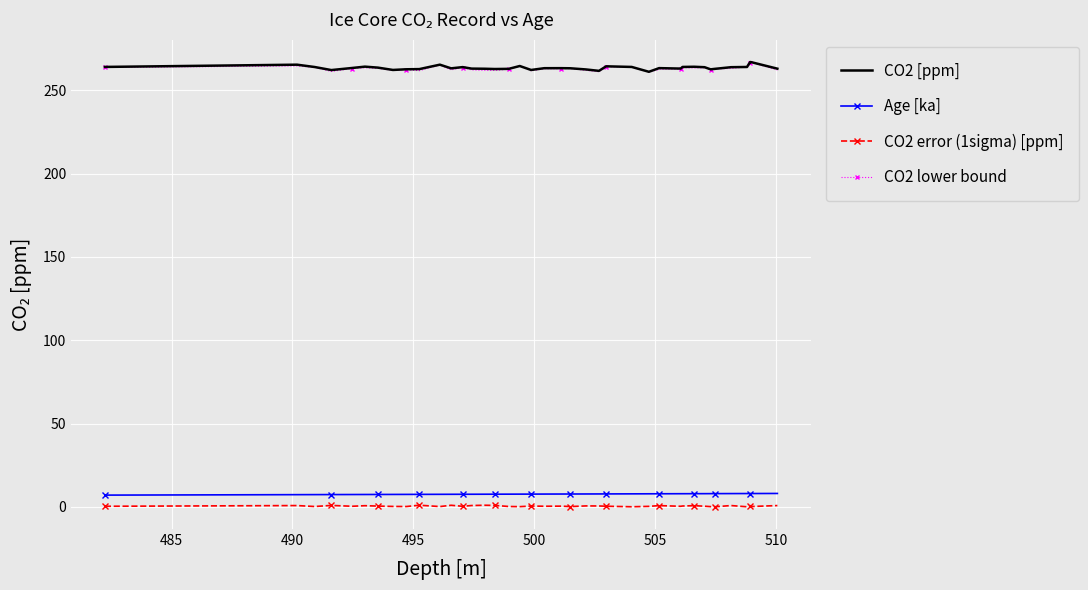

True or false: Age [ka] and CO2 lower bound cross at least once.

False